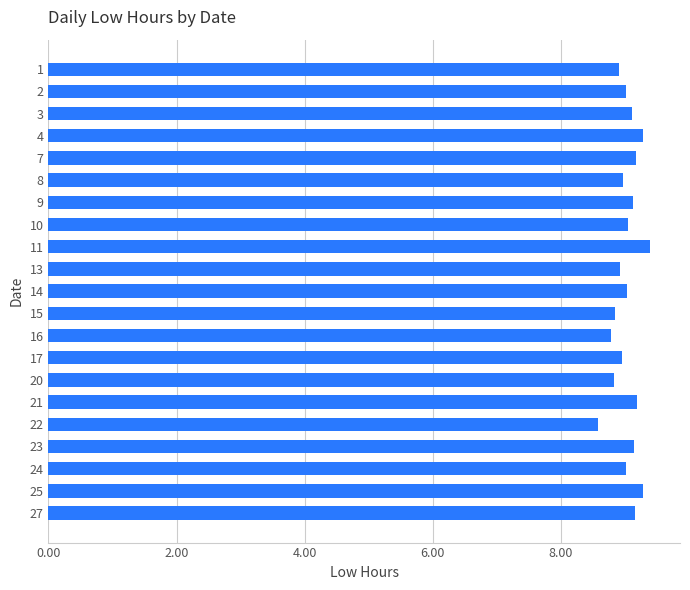

What is the value of the 7th bar from the top?

9.1